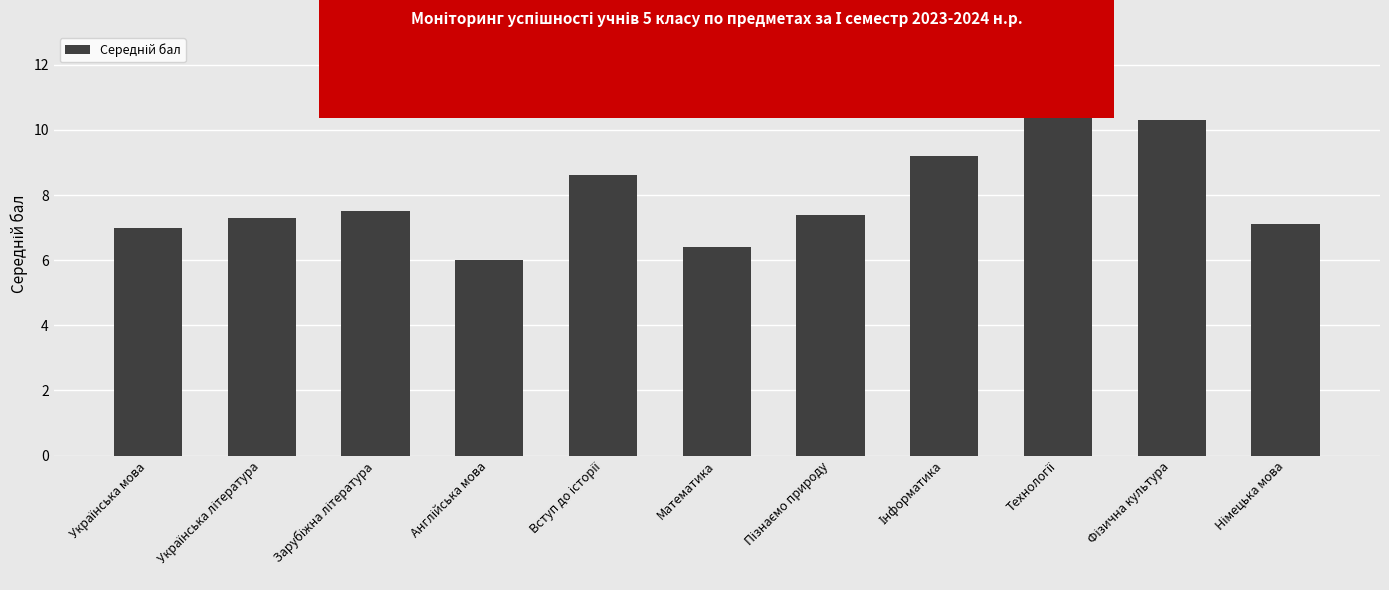

How many categories are shown in the chart?

11